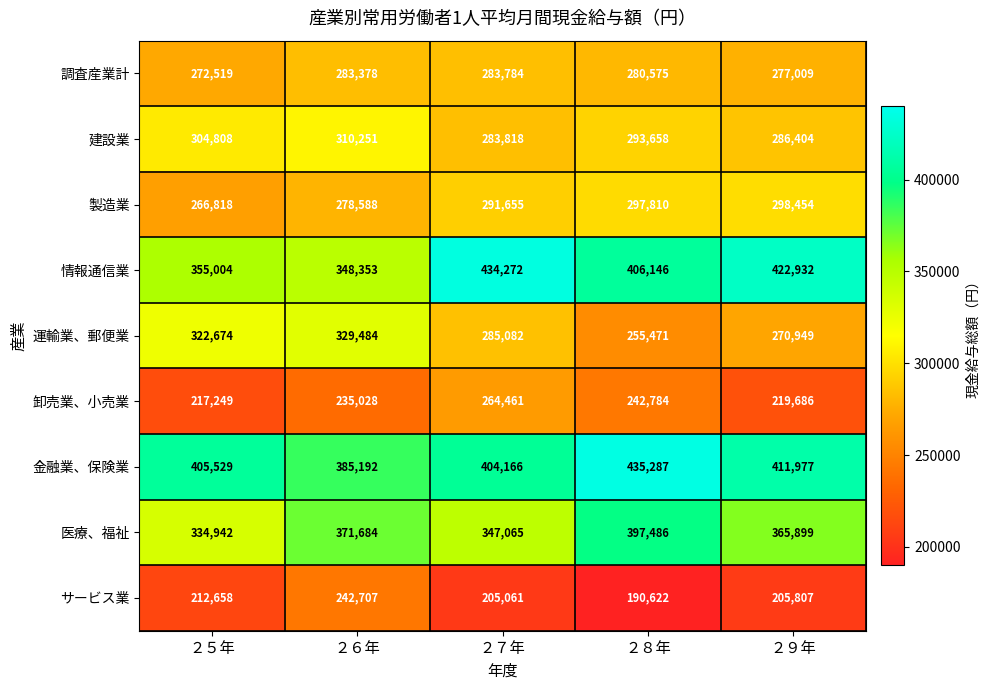

What is the greatest value displayed?

435287